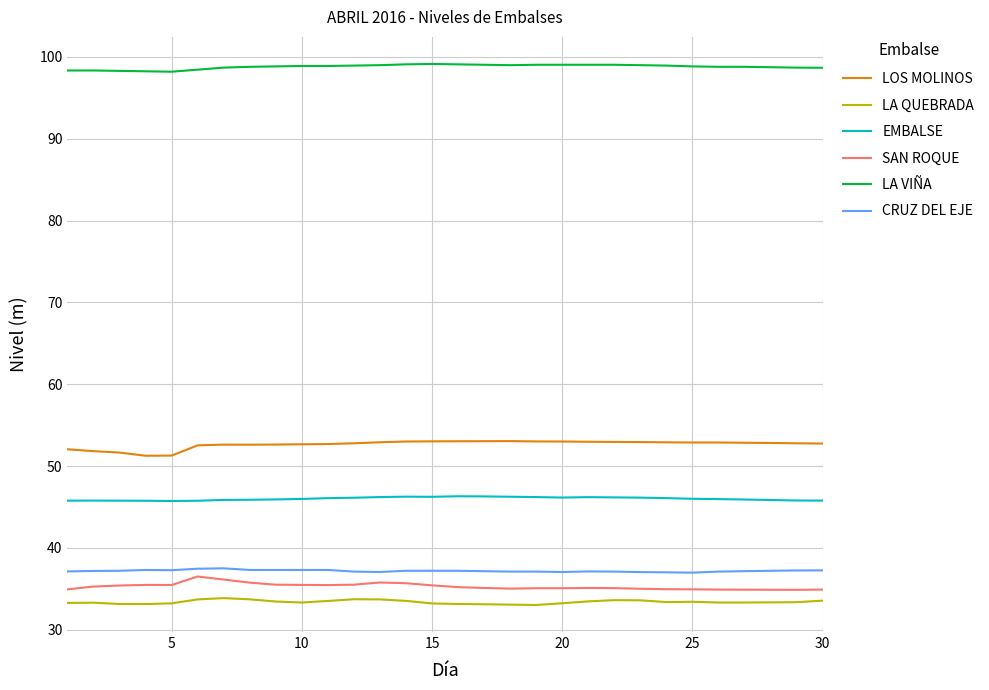

What is the minimum value shown in the chart?

33.0